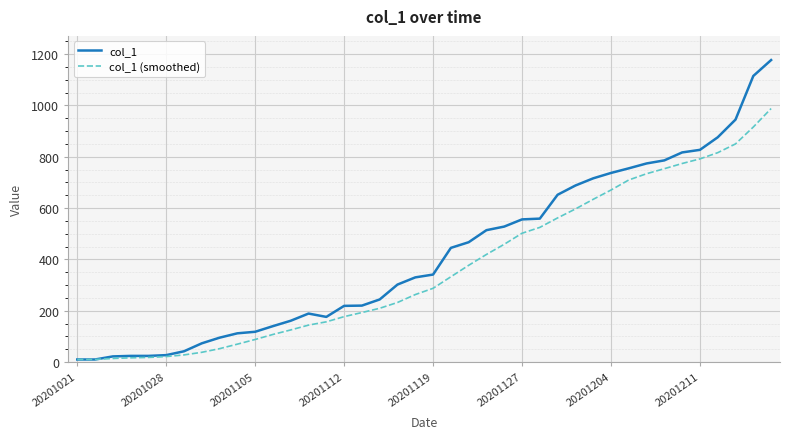

Rank the series by their maximum value, from highest to lowest.

col_1, col_1 (smoothed)